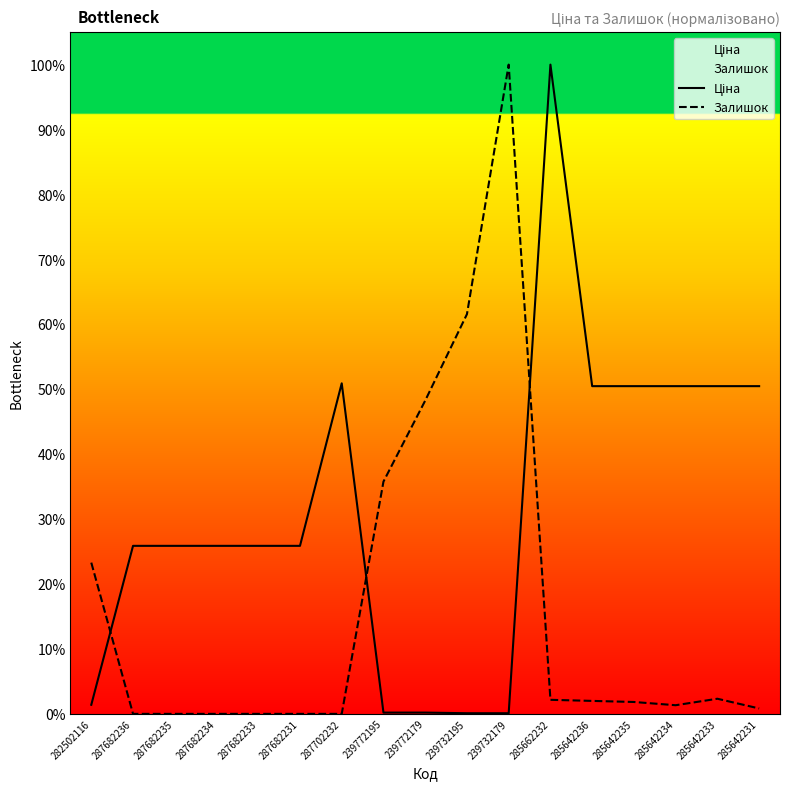

Between 282502116 and 285642234, which series saw the biggest shift?

Ціна